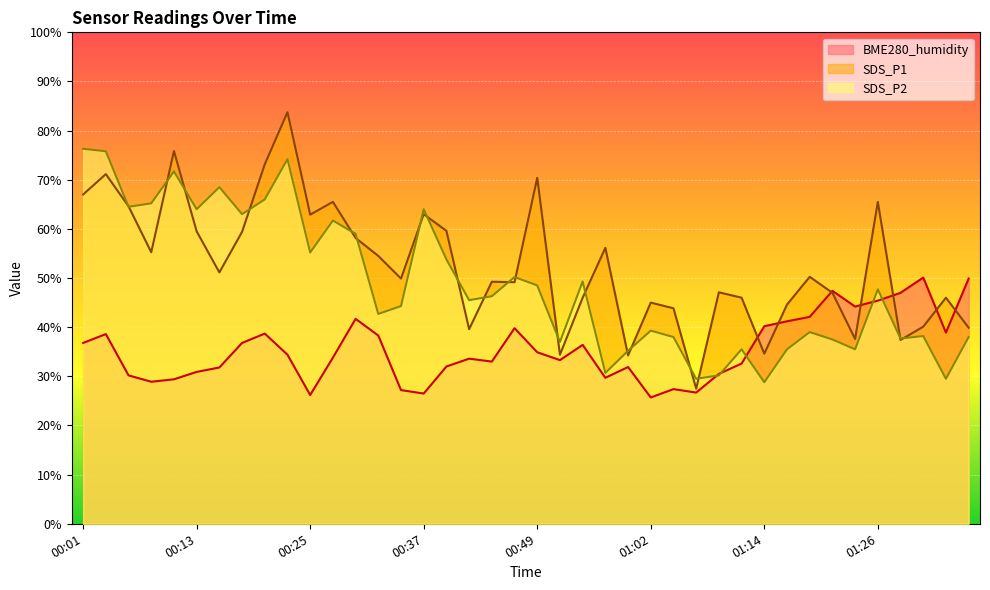

How many values in the BME280_humidity series exceed 34?

20